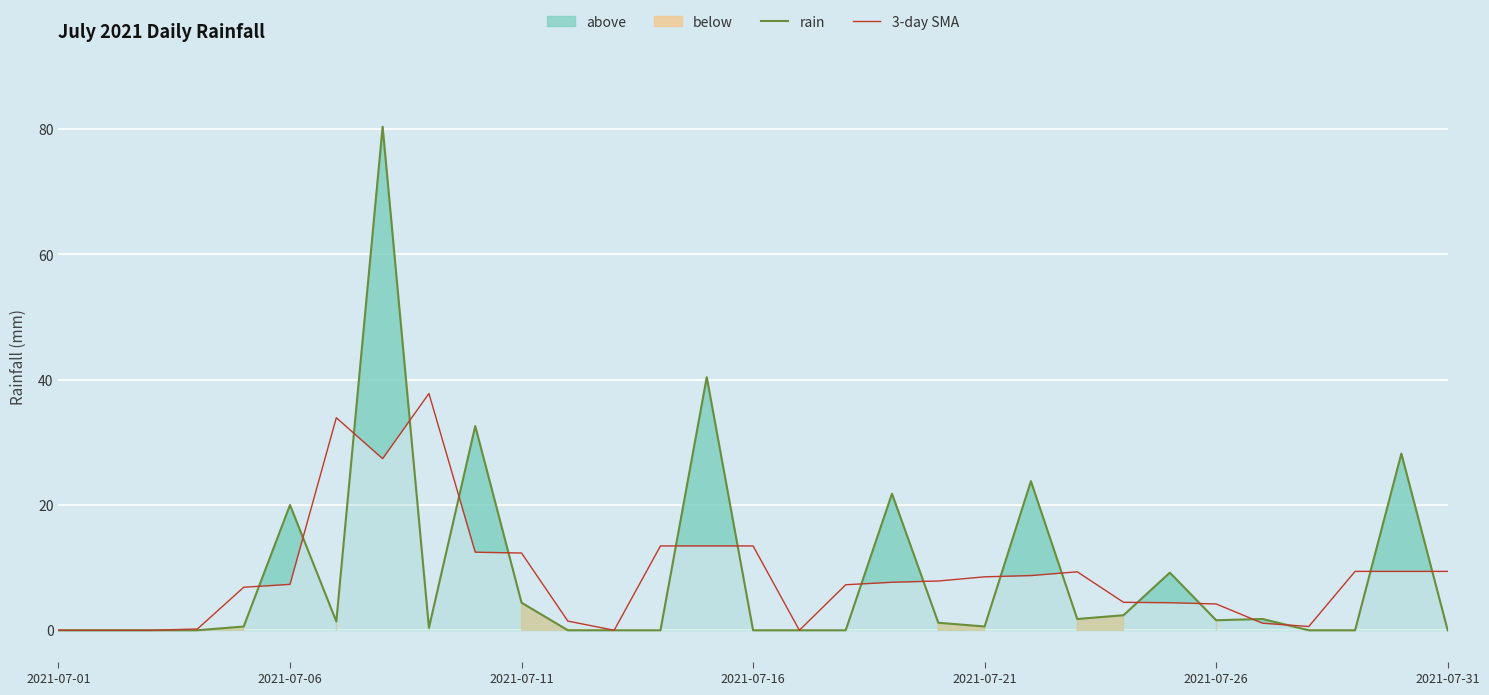

The 3-day SMA series shows 13.5 at 2021-07-16. True or false?

True